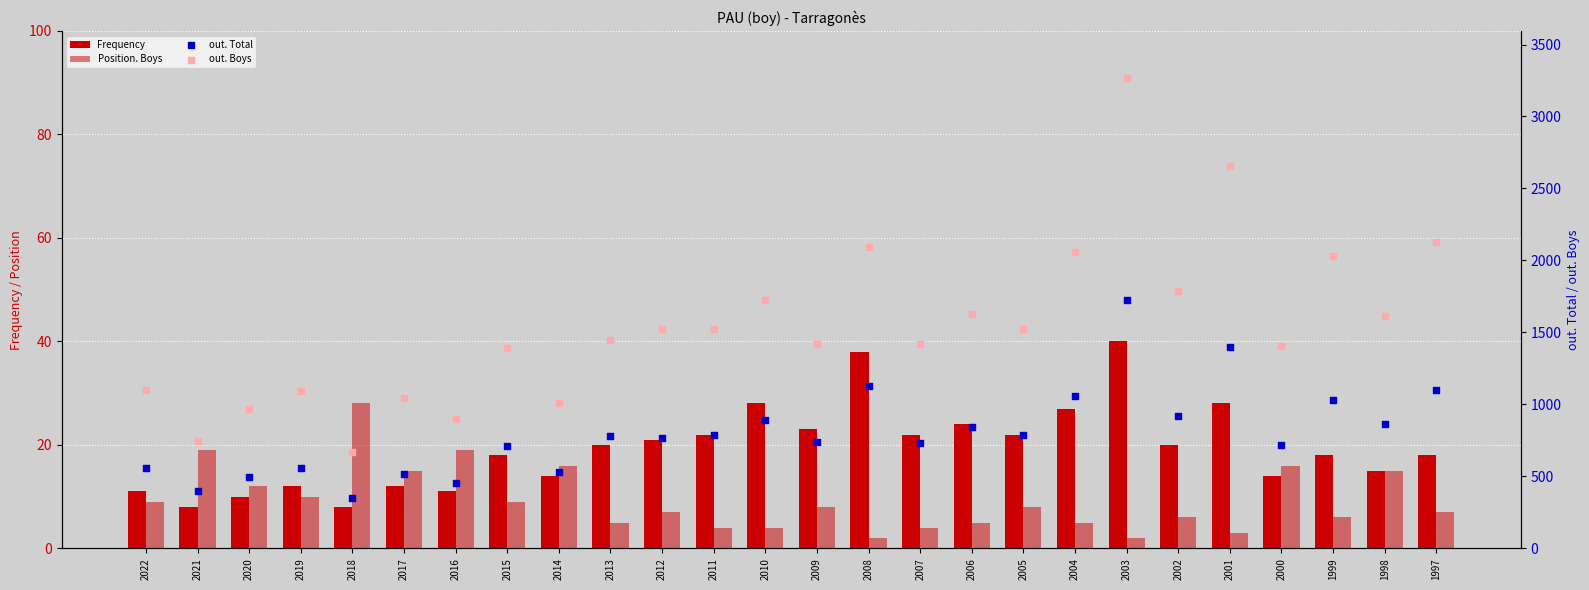

What are all the series names shown in the legend?

Frequency, Position. Boys, out. Total, out. Boys